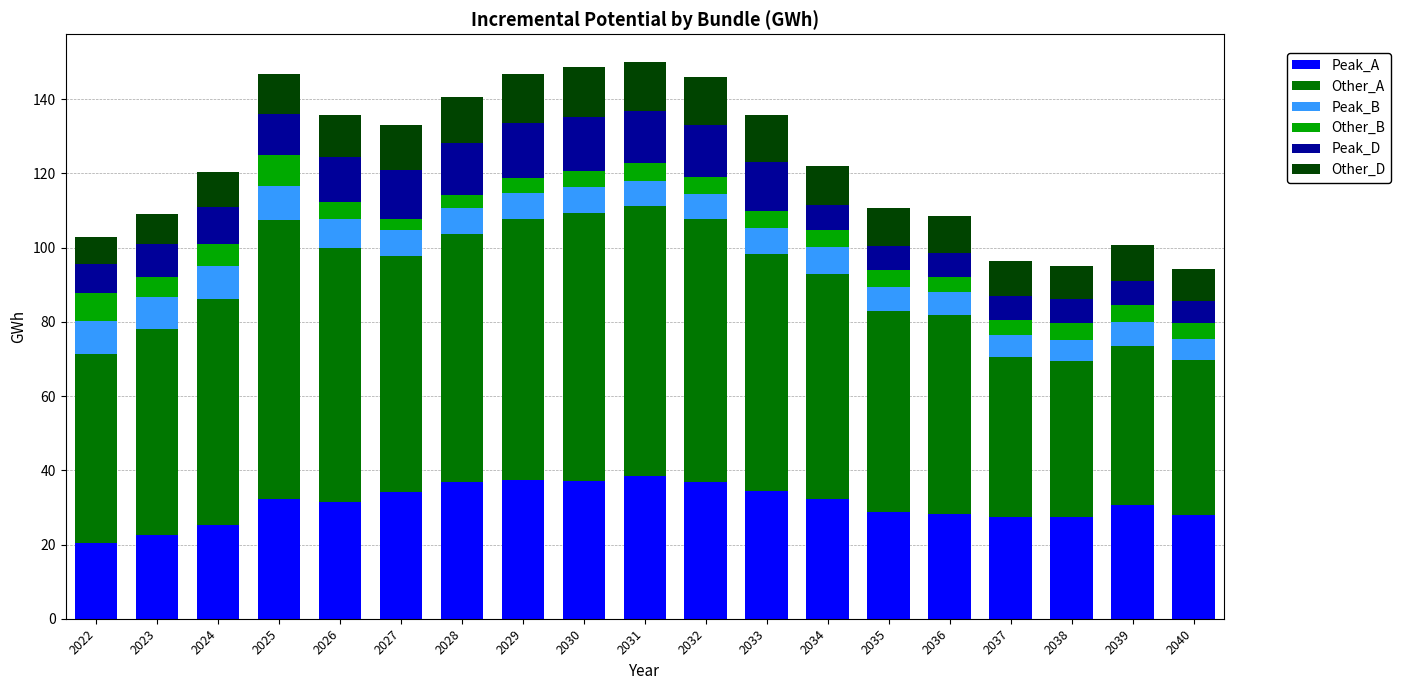

What is the total value across all series at 2040?

94.4